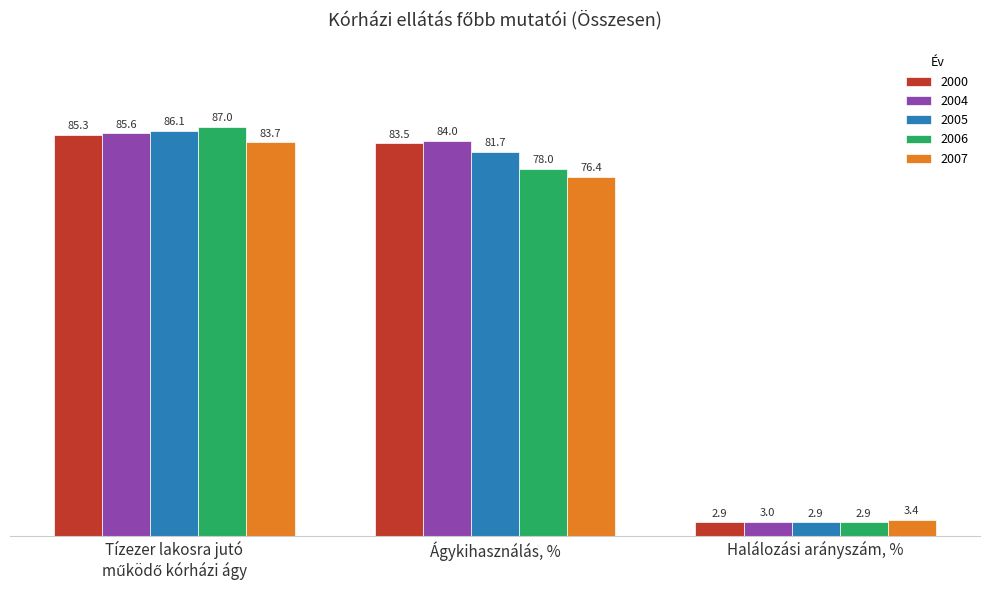

At which label is 2000 closest to 44?

Ágykihasználás, %